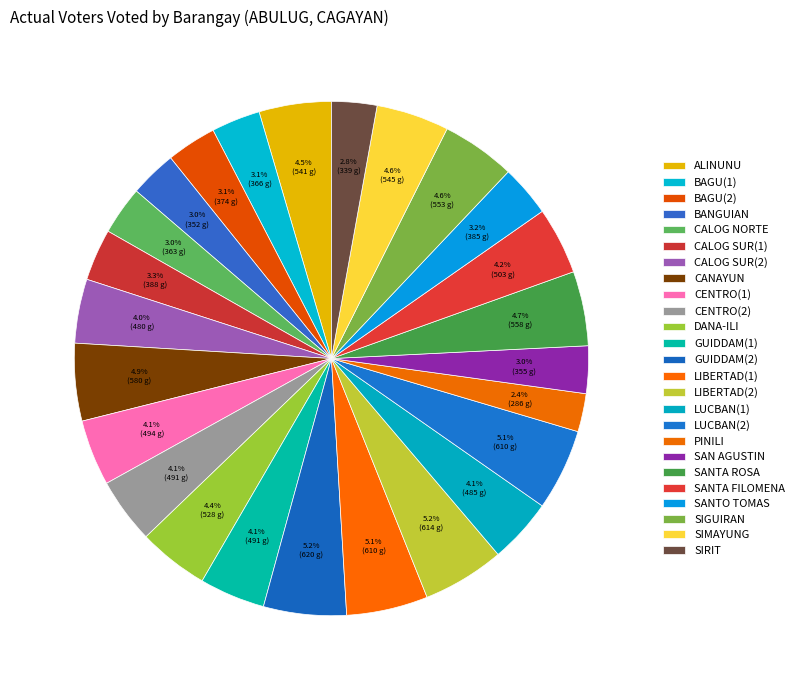

Combined, what portion of the pie is DANA-ILI and LUCBAN(1)?

8.5%